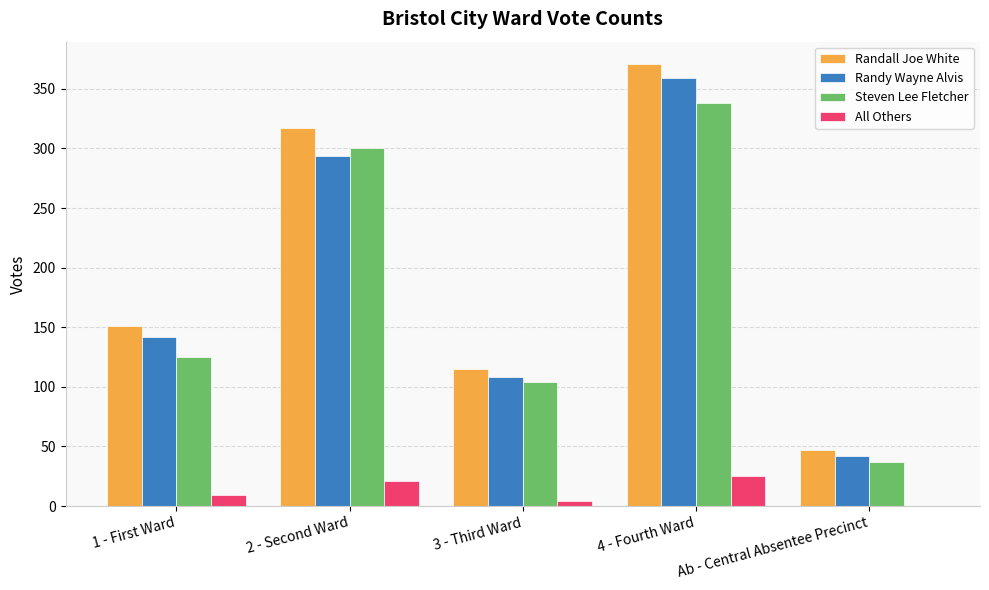

Reading left to right, list all the values displayed in this chart.

Randall Joe White: 151	317	115	371	47
Randy Wayne Alvis: 142	294	108	359	42
Steven Lee Fletcher: 125	300	104	338	37
All Others: 9	21	4	25	0